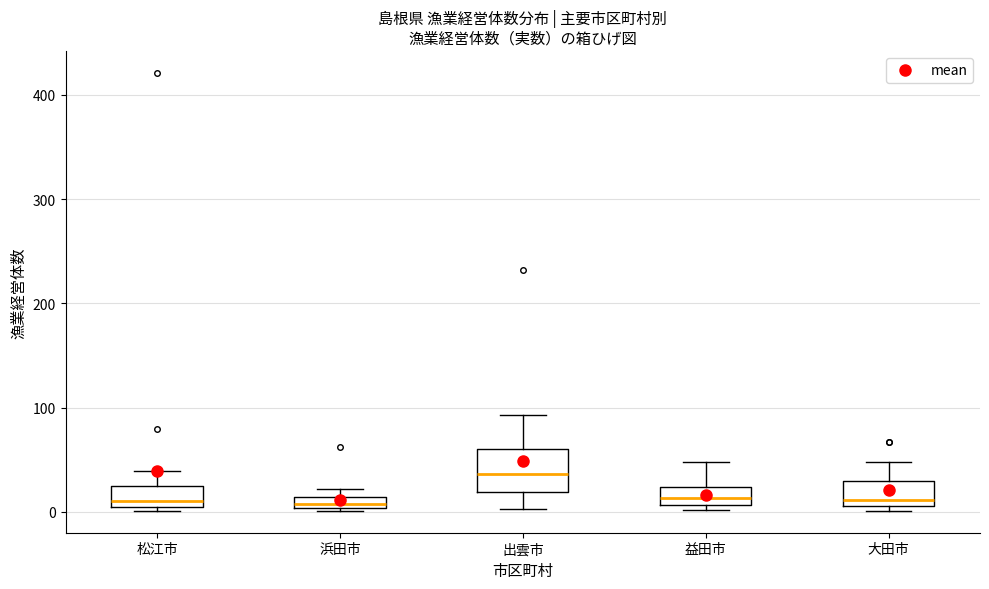

Which box is the tallest, from its lower edge to its upper edge?

出雲市